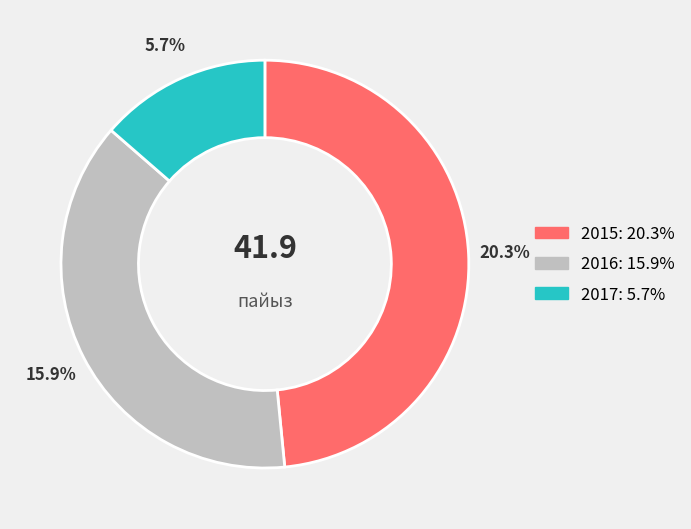

Count the number of slices in the pie.

3